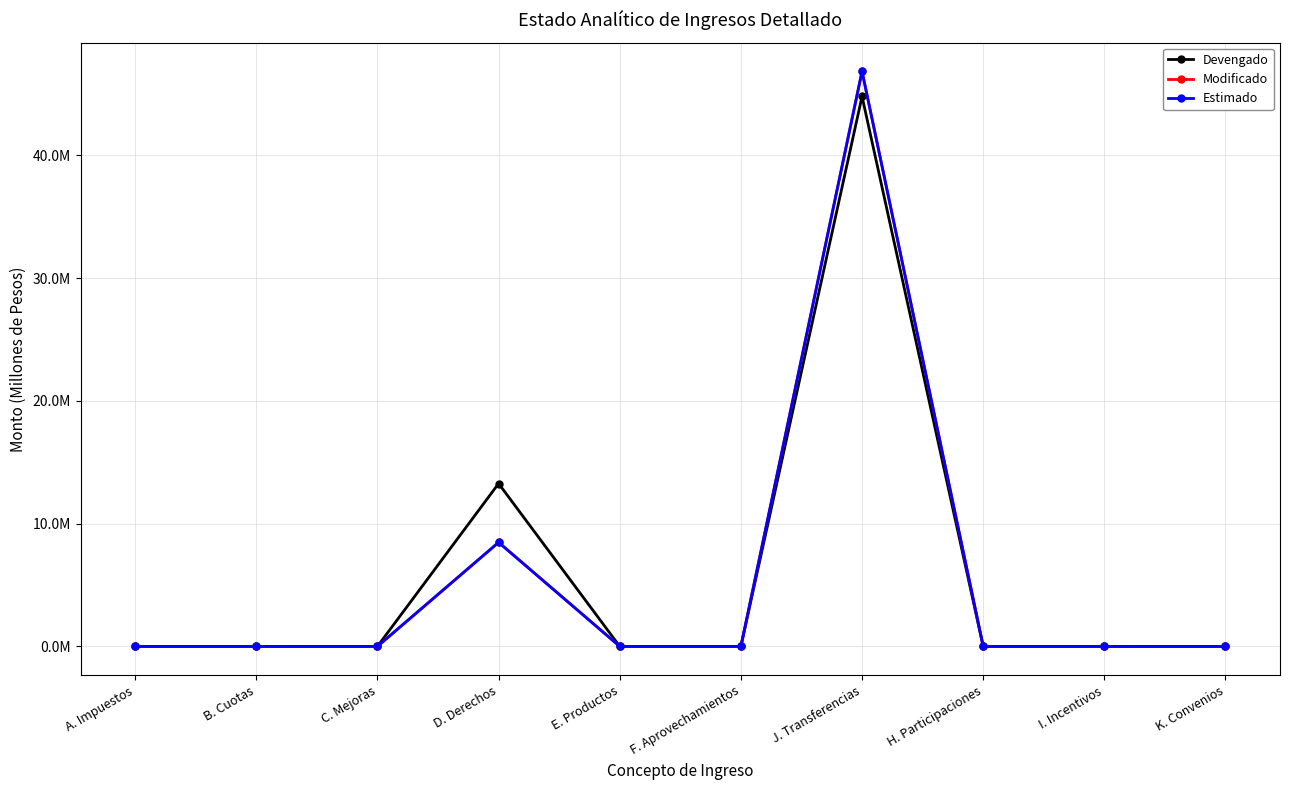

Is this an area chart (filled region under the line)?

No